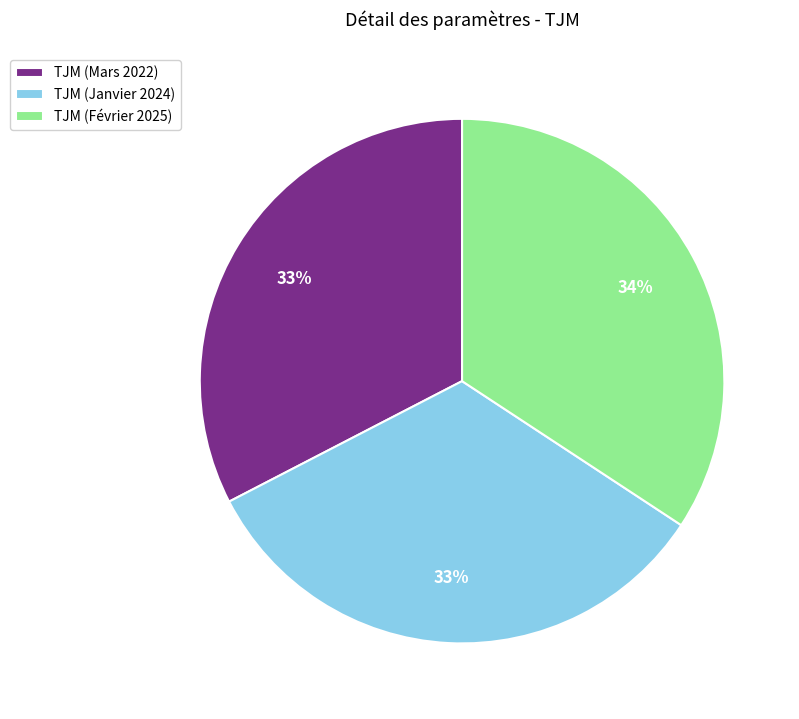

How many segments does this pie chart have?

3